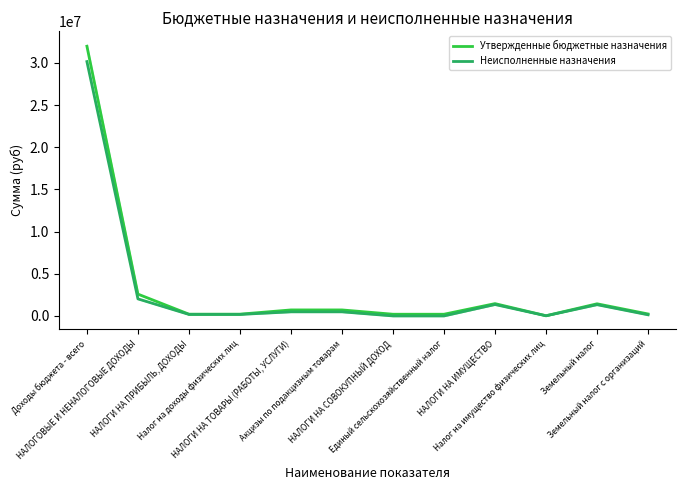

Is it true that Утвержденные бюджетные назначения equals 1439000.0 at Земельный налог?

True